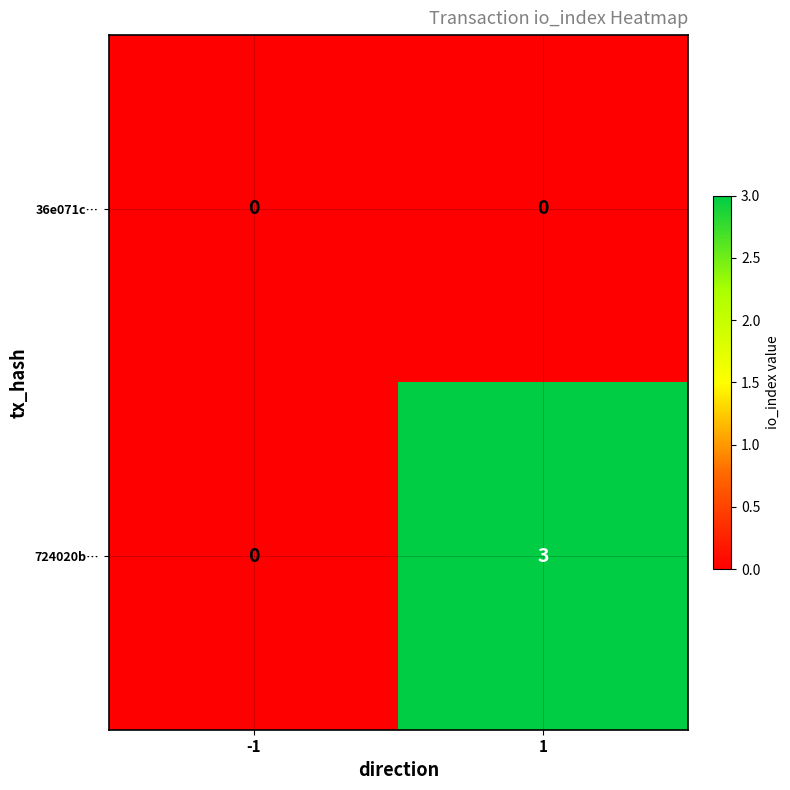

What is the sum of the 724020b… values at 1 and -1?

3